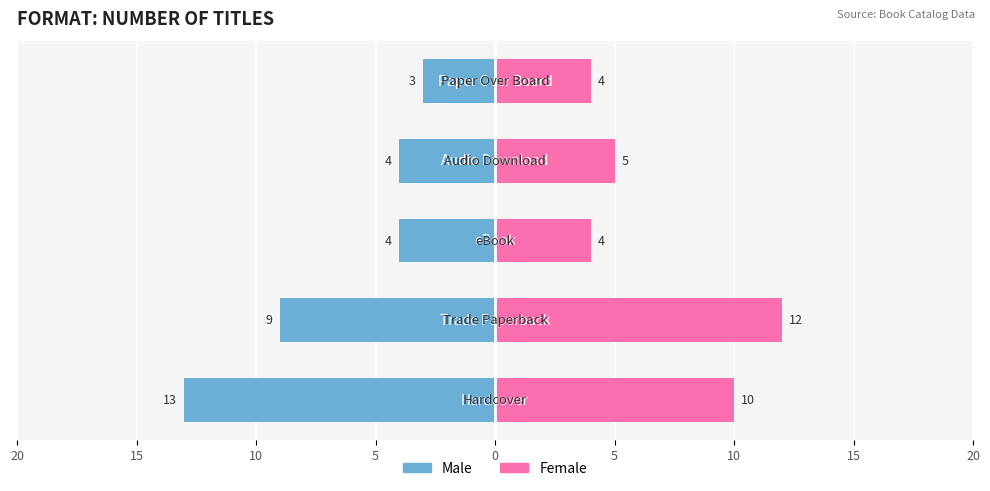

How many data points in Female are less than 5?

2